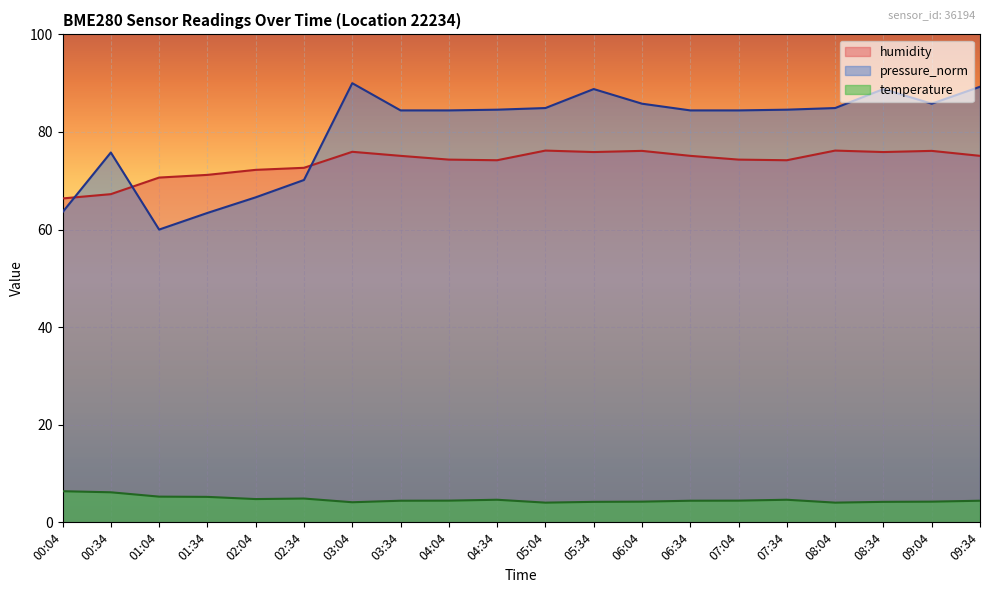

What is the highest value of the temperature series?

6.4